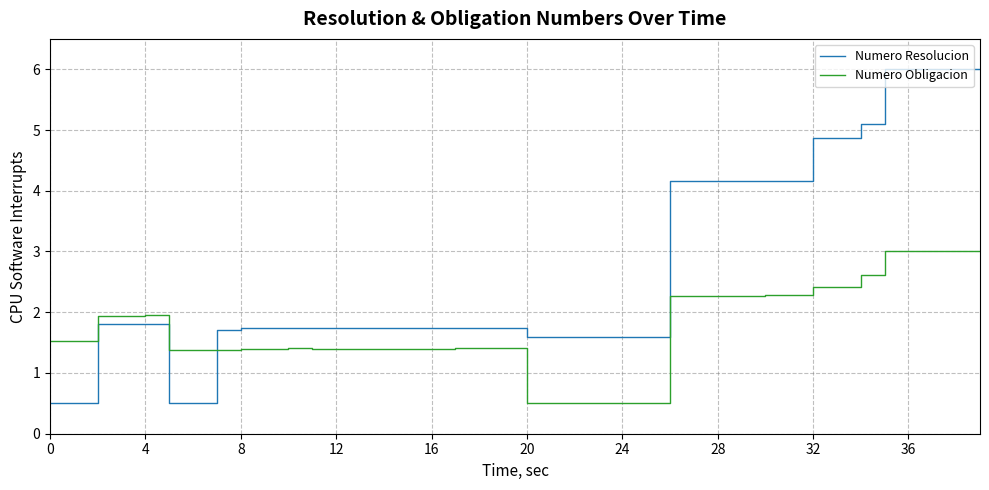

Rank the series by their average value, from highest to lowest.

Numero Resolucion, Numero Obligacion